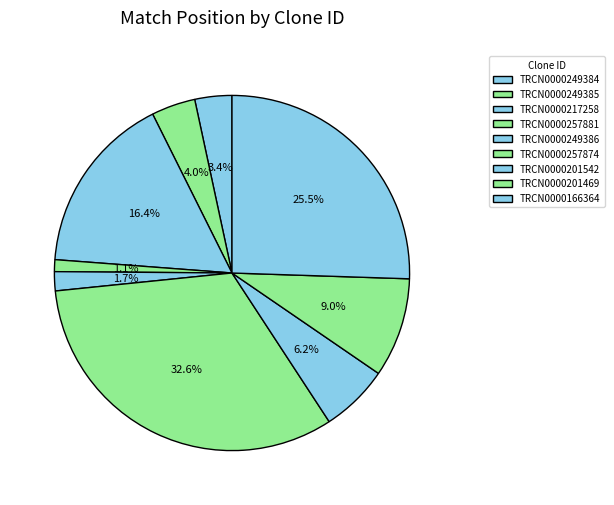

Count the number of slices in the pie.

9